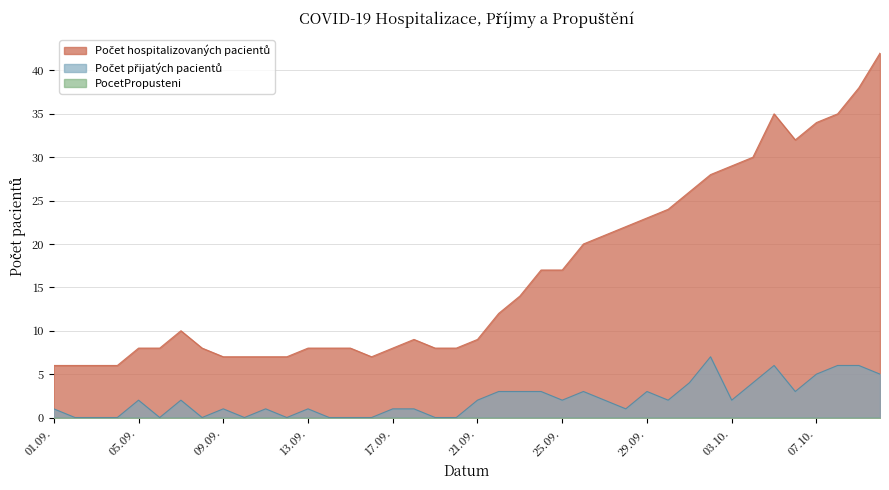

What is the value of the Počet hospitalizovaných pacientů point at the 18th from the left?

9